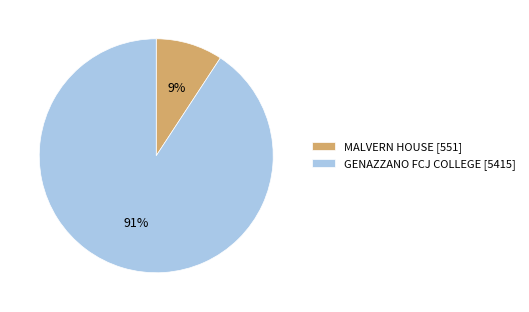

Which has a higher value, GENAZZANO FCJ COLLEGE [5415] or MALVERN HOUSE [551]?

GENAZZANO FCJ COLLEGE [5415]